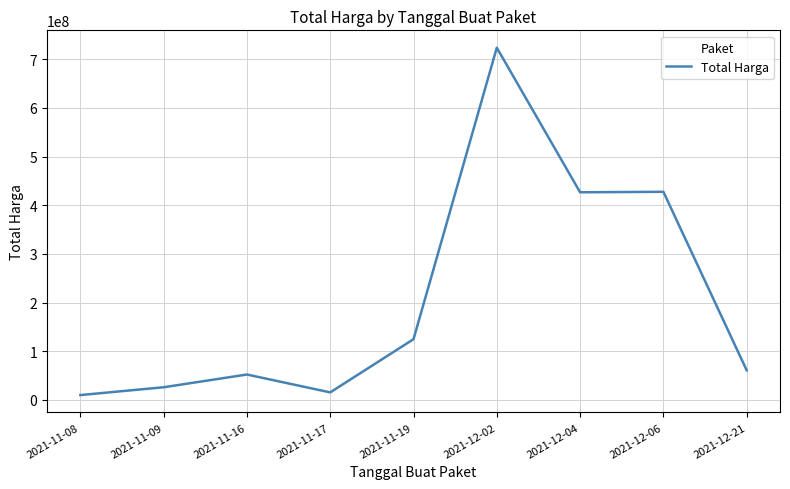

What is the difference between the maximum and second lowest values?

708202562